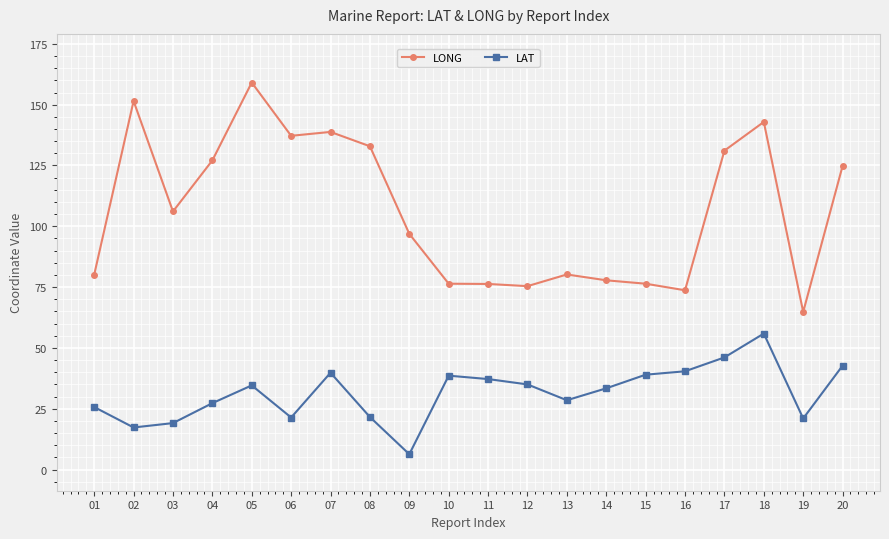

In LONG, how many points are higher than both neighbors (excluding endpoints)?

5